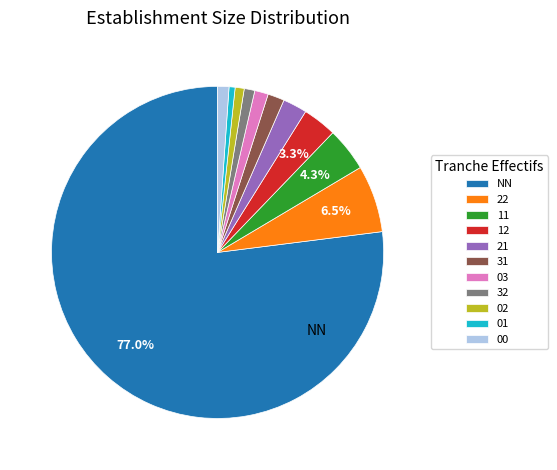

To the nearest percent, what is the combined percentage of 31 and 11?

6%